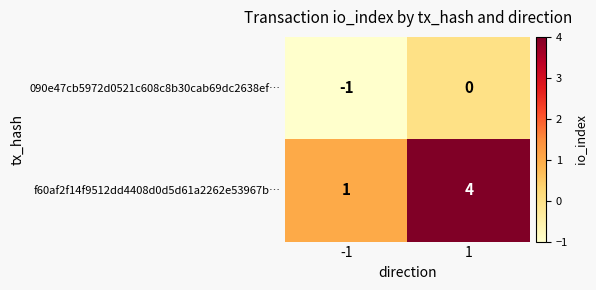

Which category has the lowest value across all series?

-1